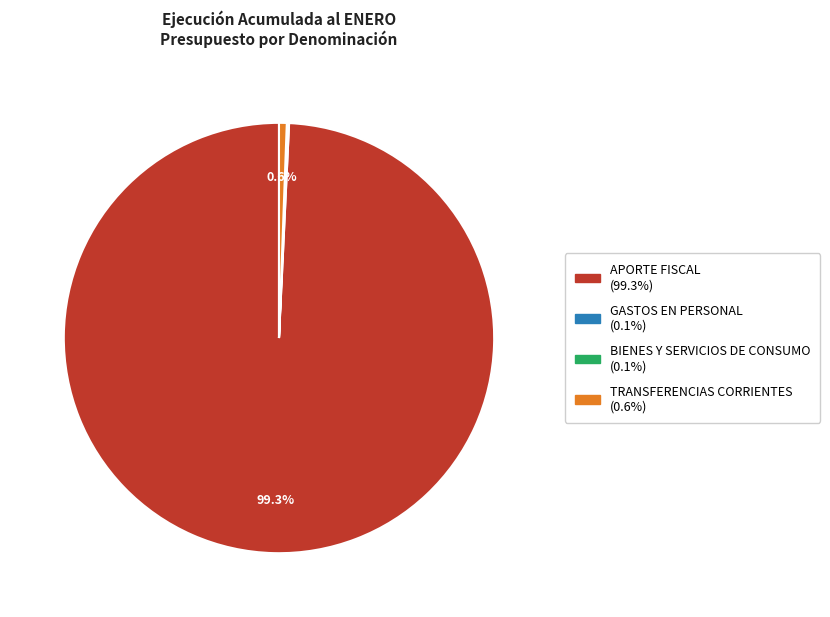

What percentage is the APORTE FISCAL slice, to the nearest percent?

99%